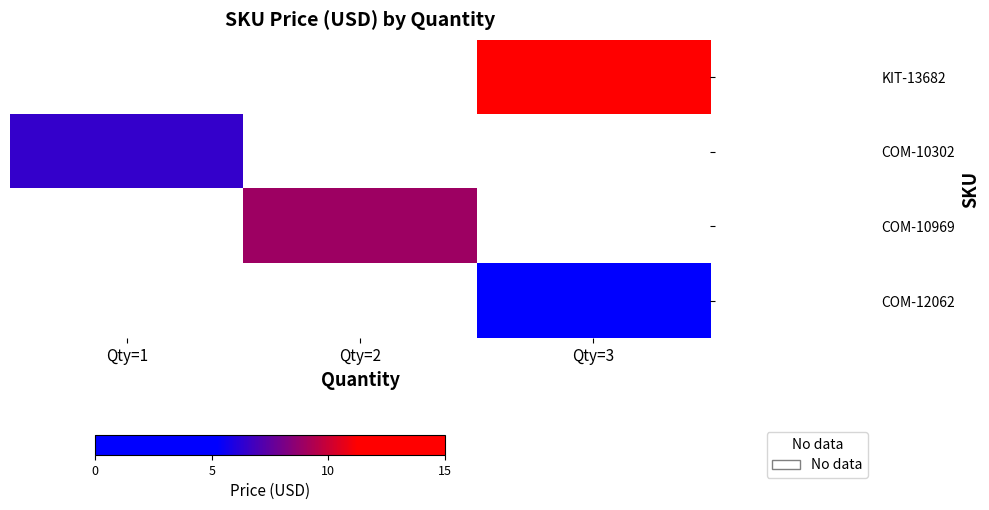

What is the maximum value shown in the chart?

12.9